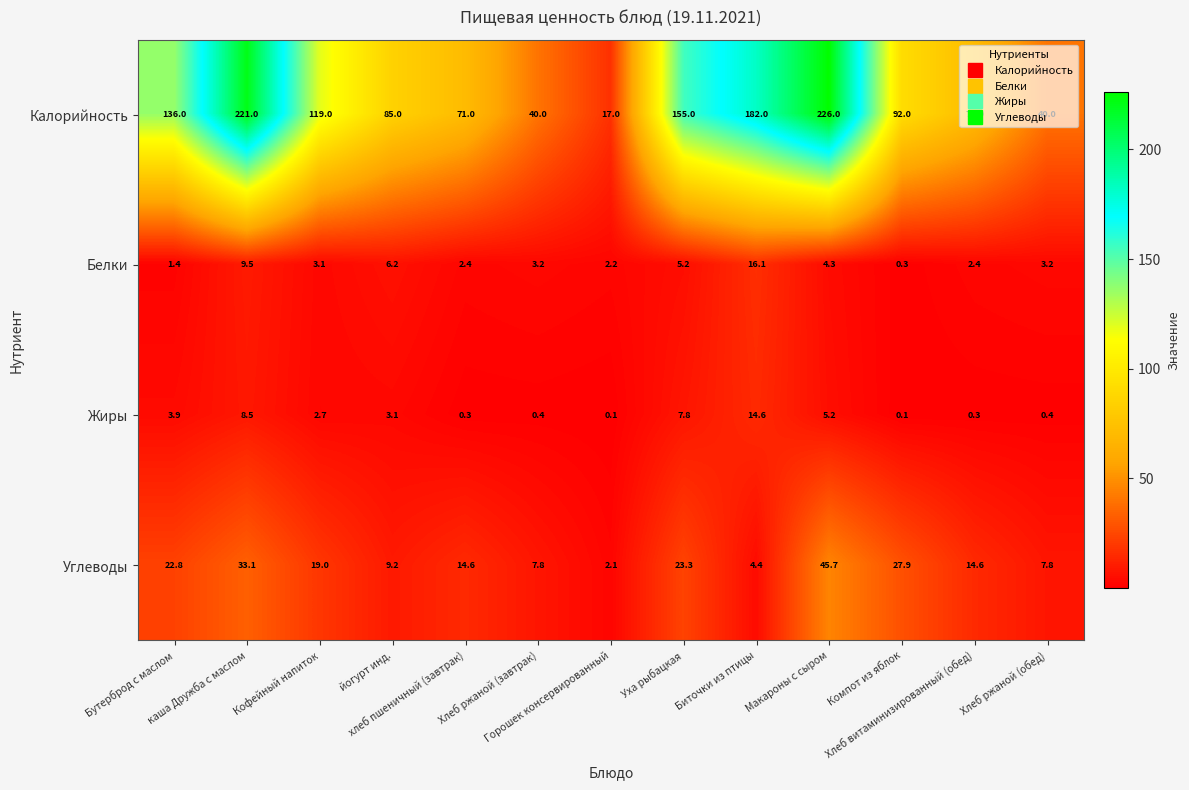

Rank the series by their maximum value, from highest to lowest.

Калорийность, Углеводы, Белки, Жиры